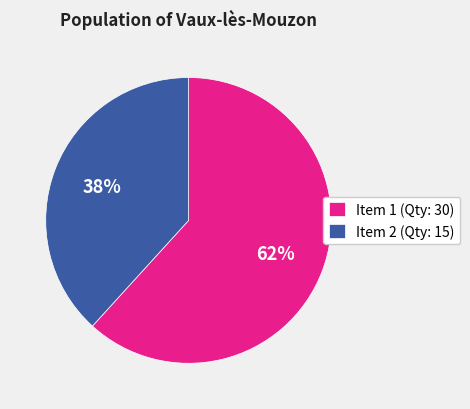

How many segments does this pie chart have?

2